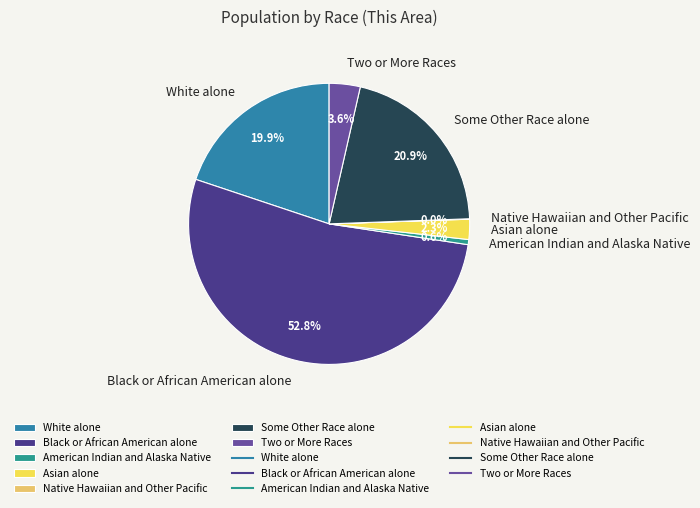

Which slice is the largest?

Black or African American alone